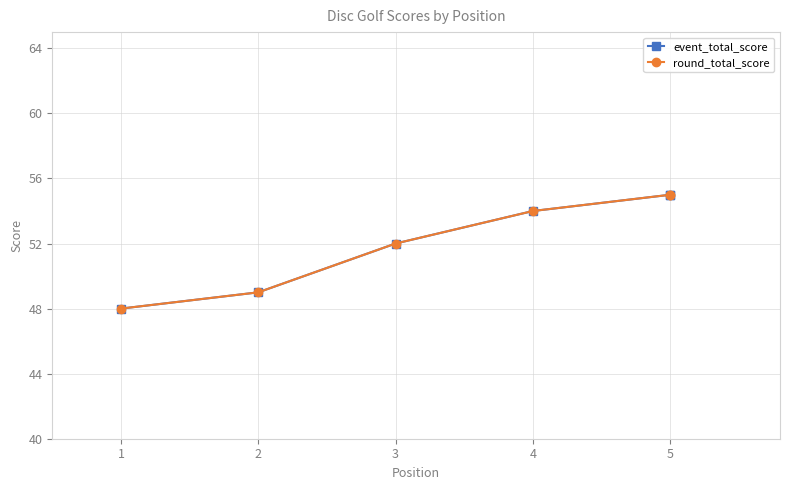

Is it true that event_total_score equals 88 at 5?

False